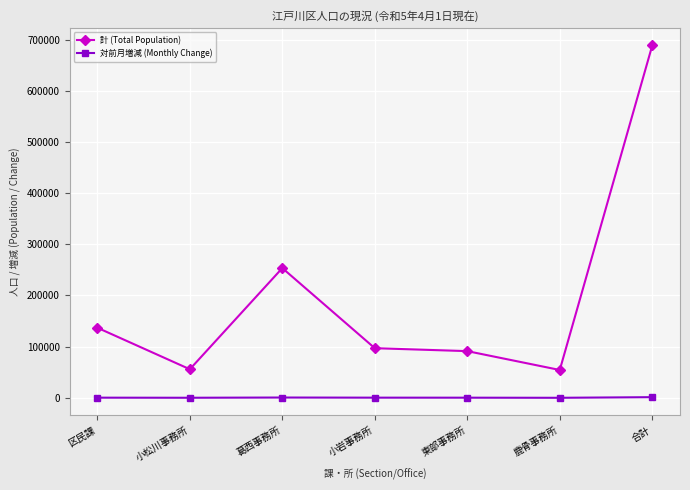

Which series has the largest total across all categories?

計 (Total Population)